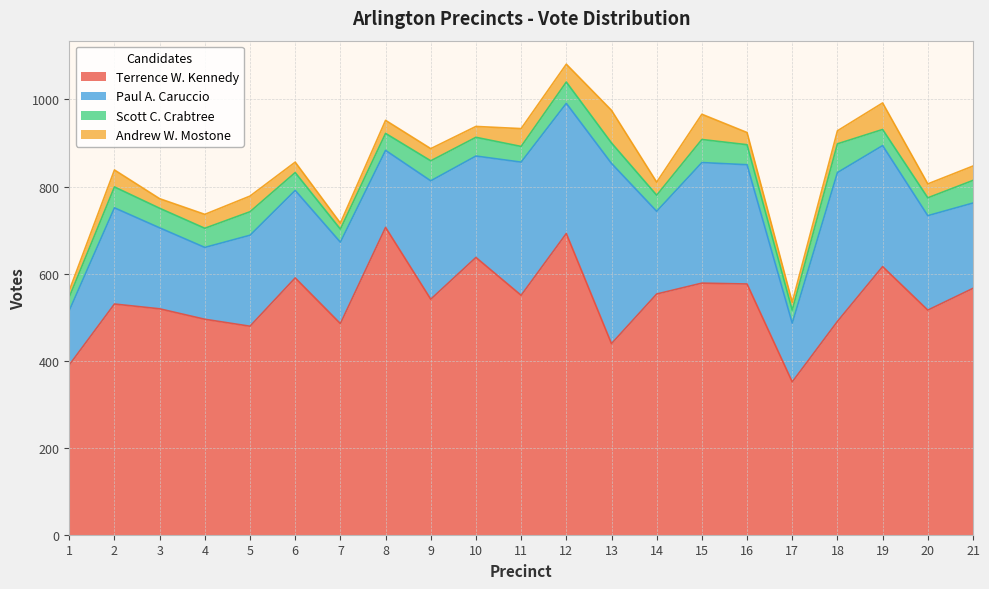

What is the value of the Andrew W. Mostone point at the 8th from the left?

30